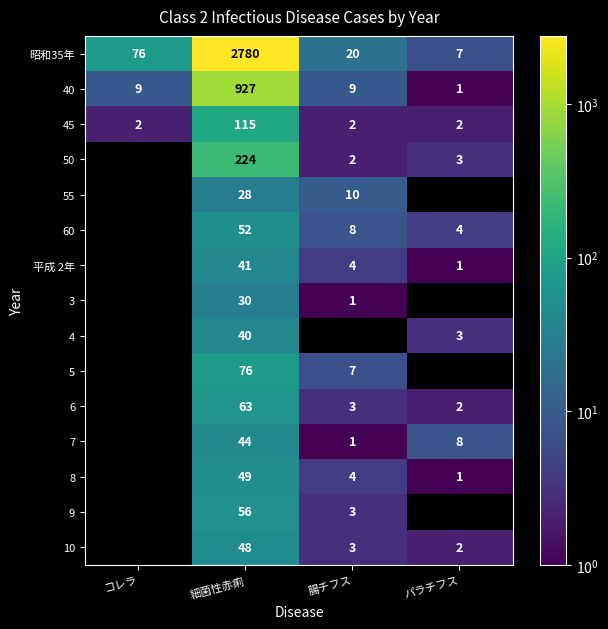

Is the value of 60 at 細菌性赤痢 greater than the value of 50 at パラチフス?

Yes